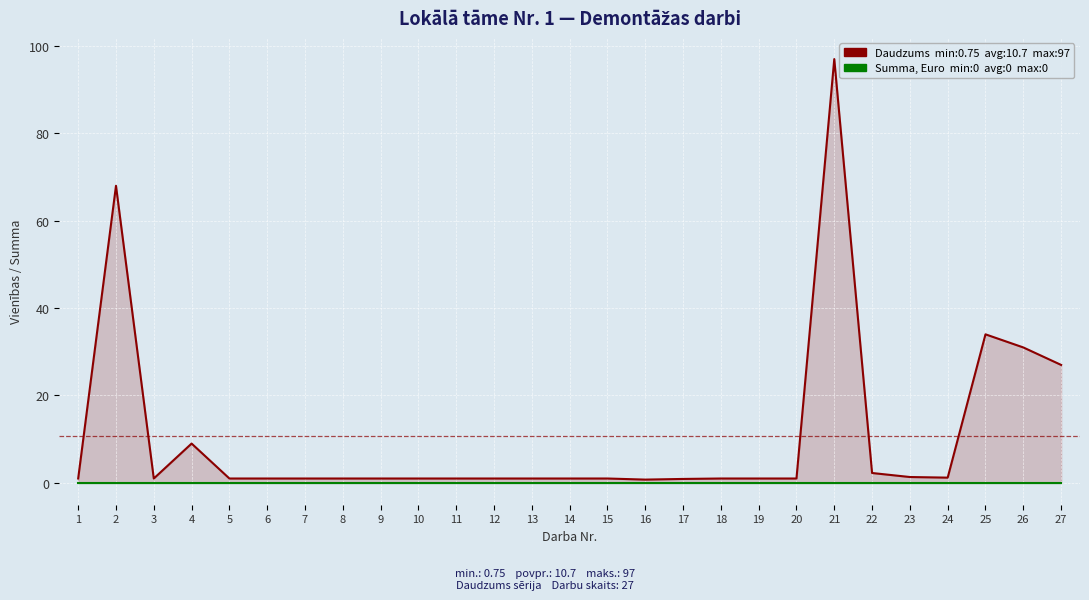

True or false: Summa, Euro and Daudzums intersect in this chart.

False